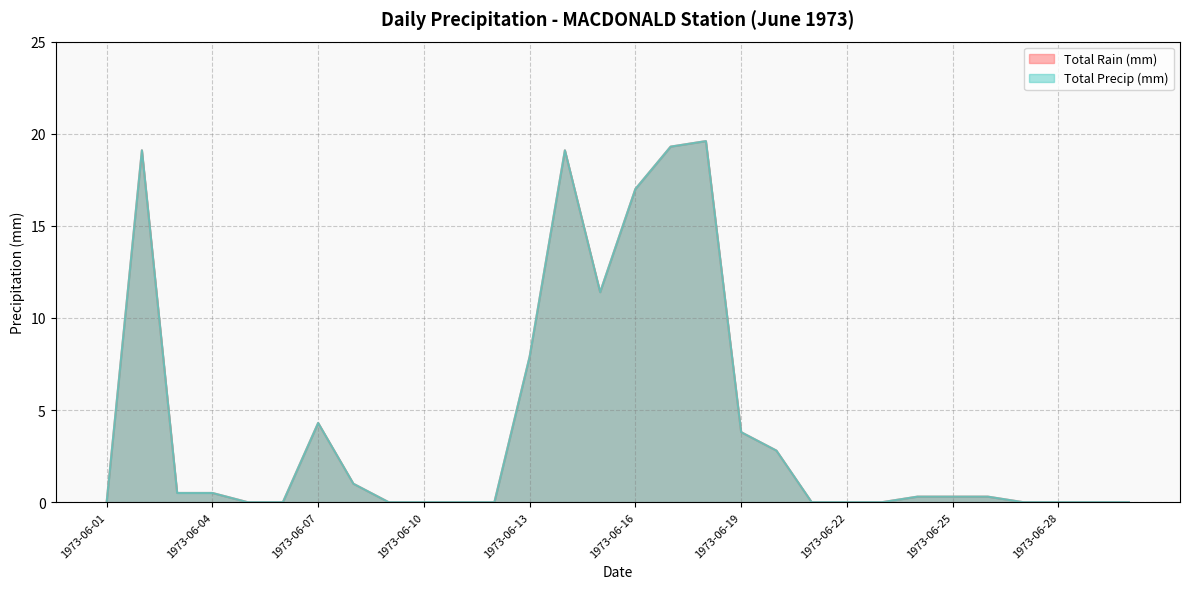

At which category is the sum across all series the highest?

1973-06-18